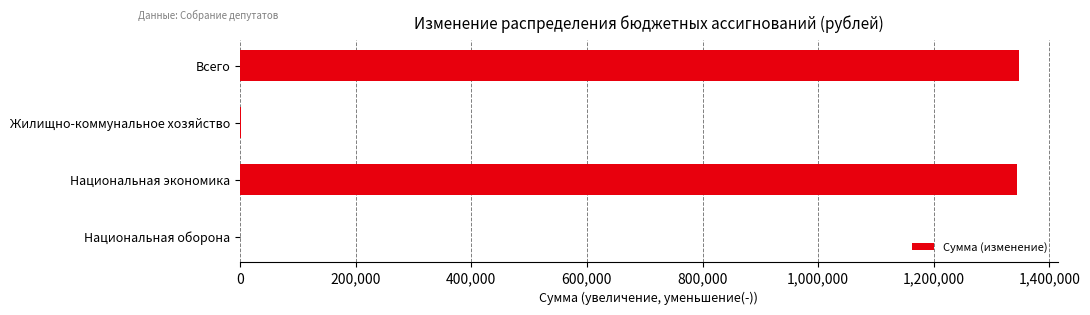

At which label is the value closest to 673823?

Национальная экономика